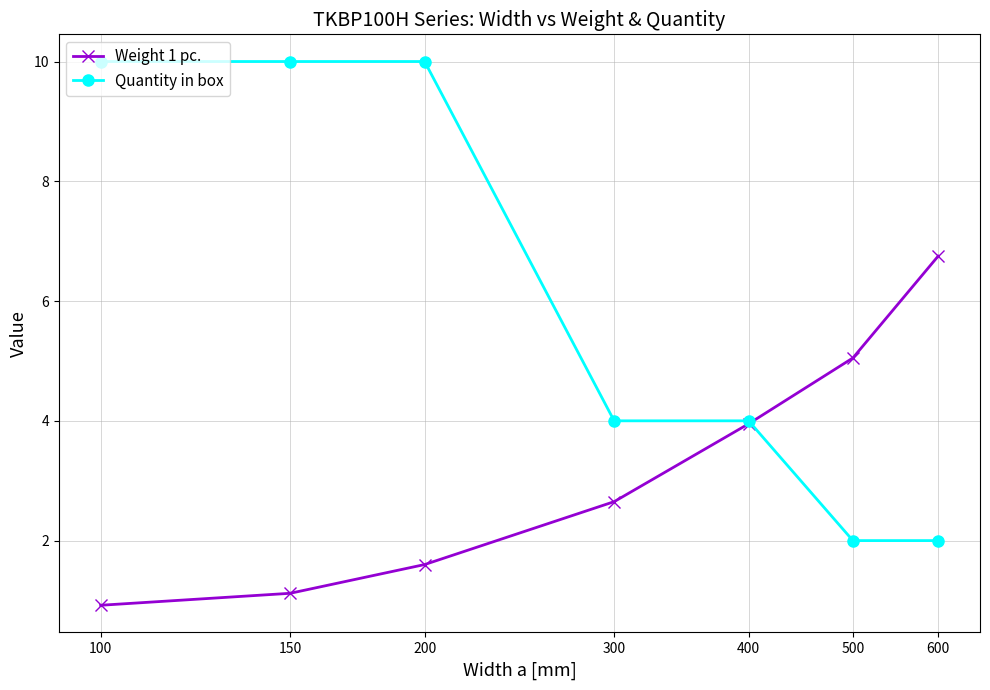

True or false: Weight 1 pc. has more than 0 interior local peaks.

False